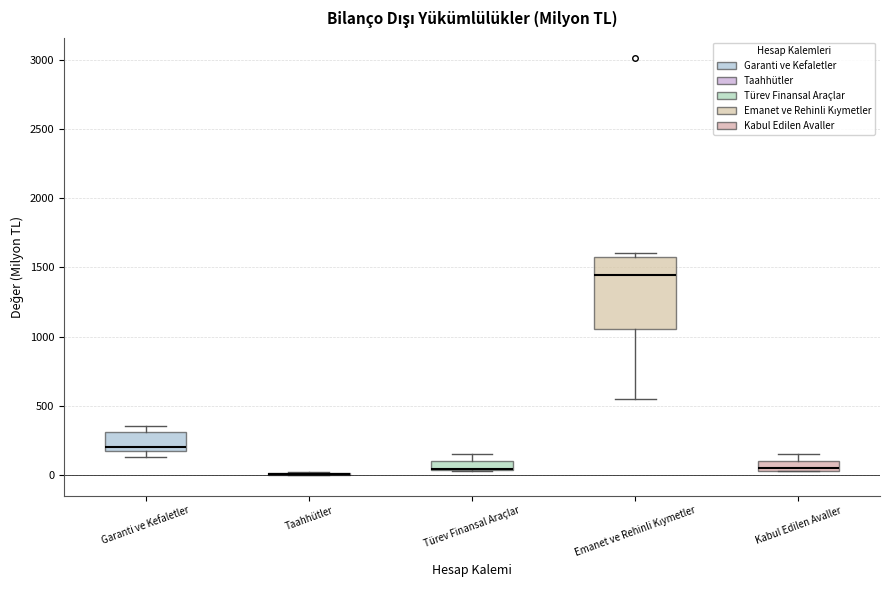

Where is the lower edge of the box for Türev Finansal Araçlar on the y-axis? The values are not printed on the chart, so give them approximately, as read against the axis.

50